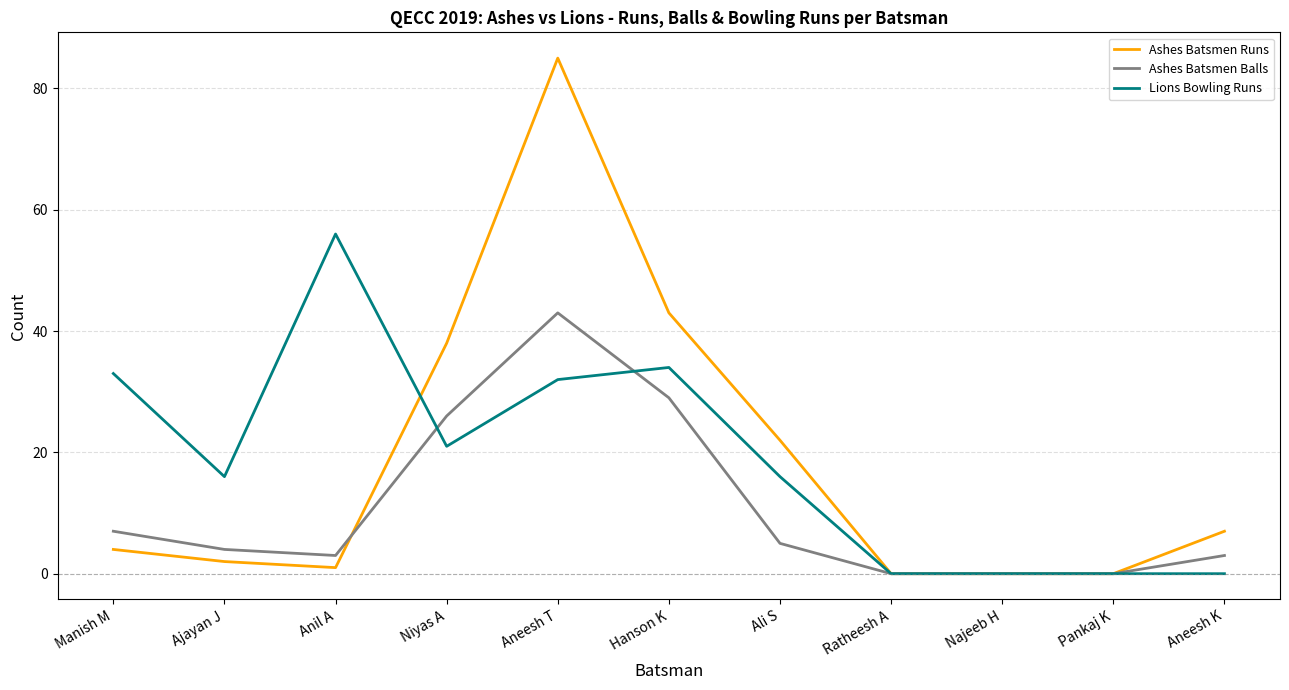

How many lines are shown in the chart?

3